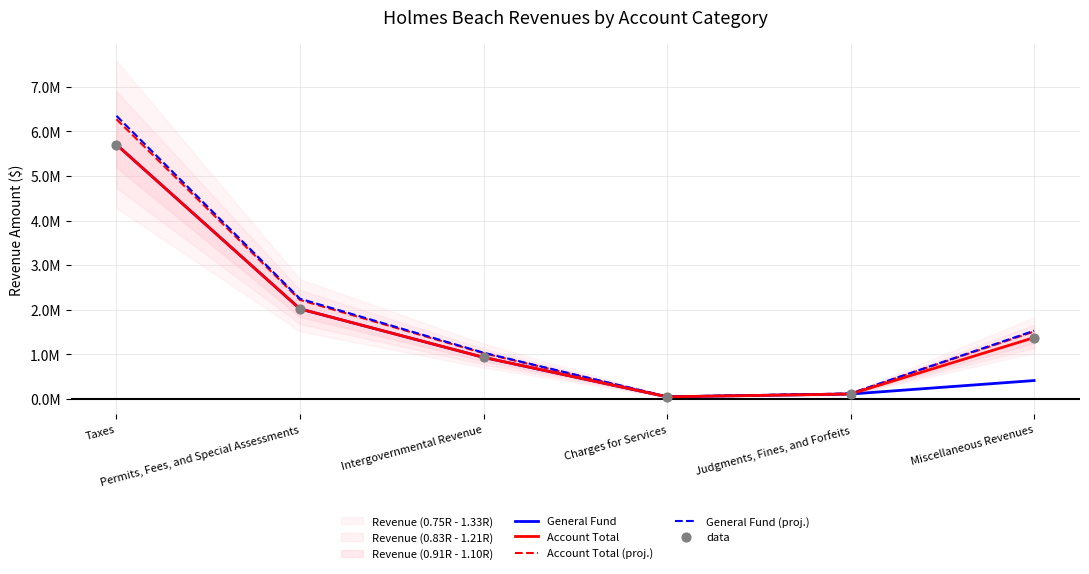

Which series has the largest Y range (max minus min)?

General Fund (proj.)